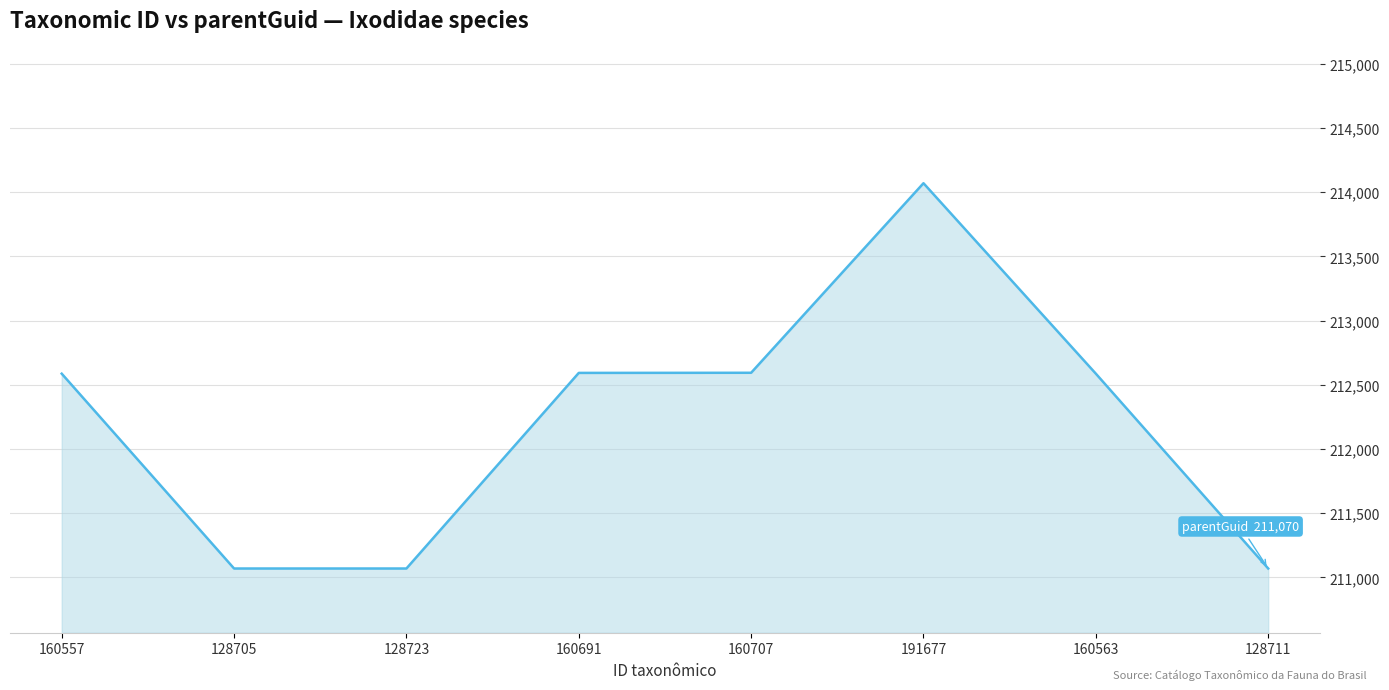

What position from the left is 128711?

8